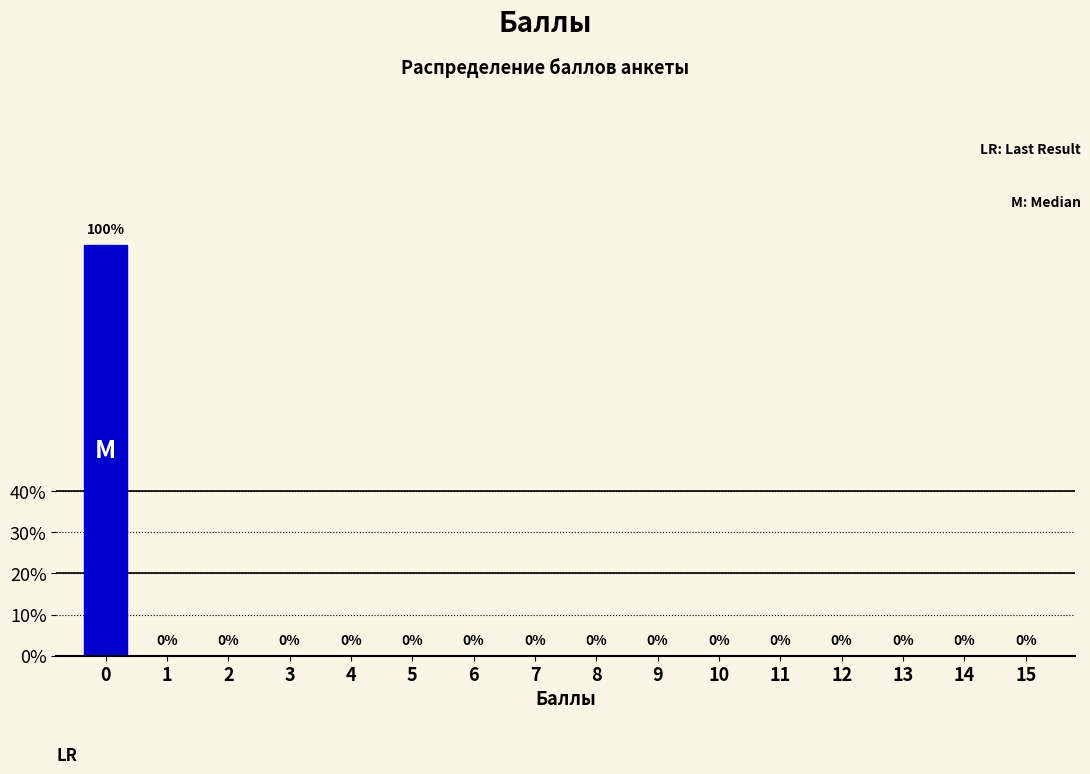

Reading left to right, list all the values displayed in this chart.

0=100	1=0	2=0	3=0	4=0	5=0	6=0	7=0	8=0	9=0	10=0	11=0	12=0	13=0	14=0	15=0